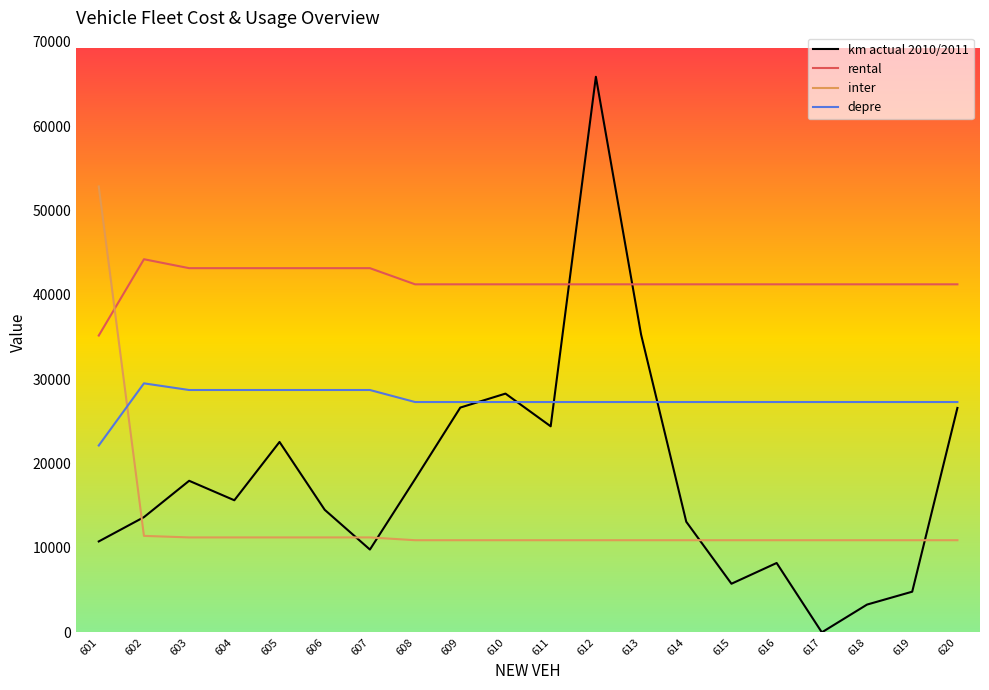

Between which two adjacent categories do rental and inter first intersect?

601 and 602